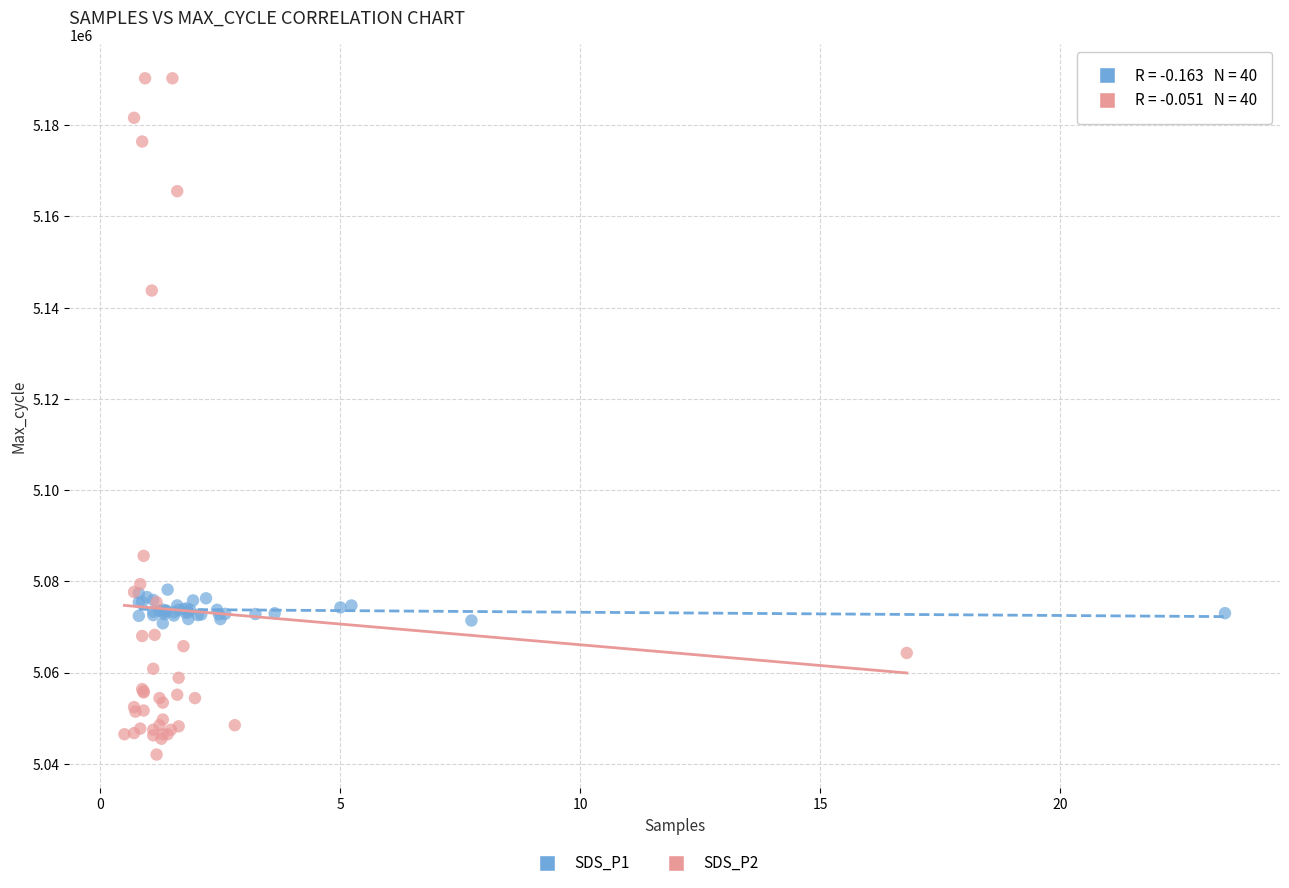

Which series has the largest Y range (max minus min)?

SDS_P2